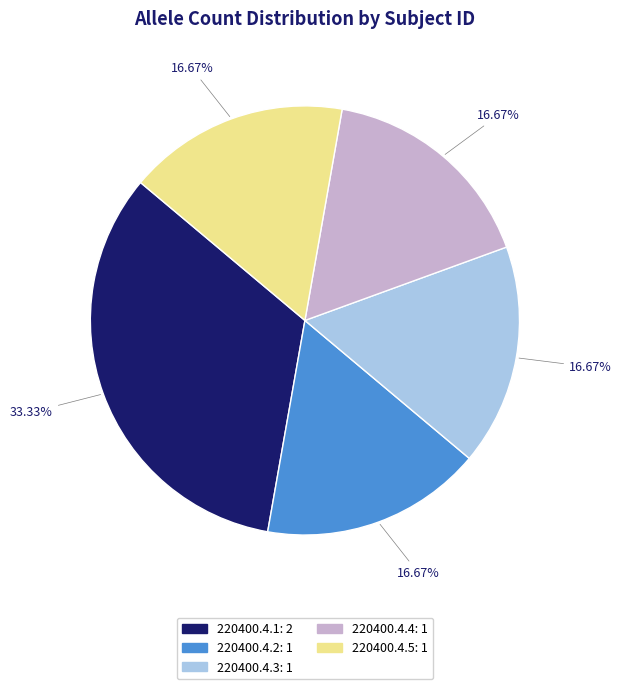

What portion of the pie excludes 220400.4.3?

83.3%